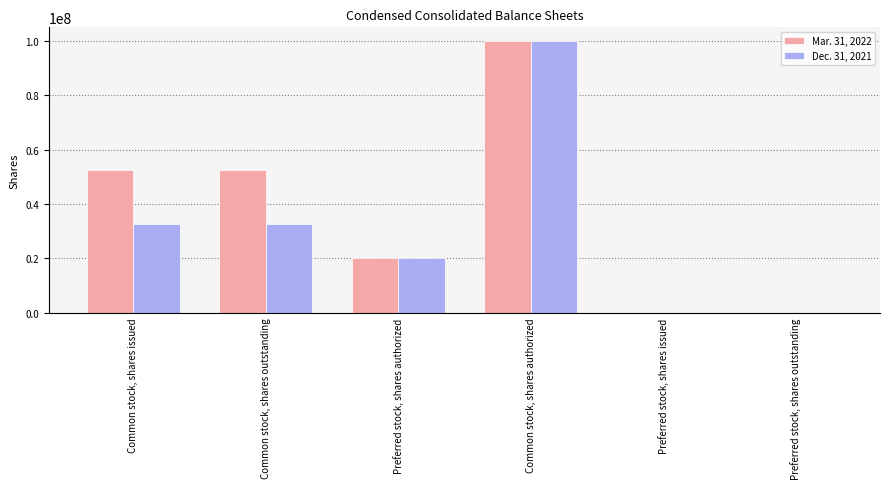

How many data points does each series have?

6